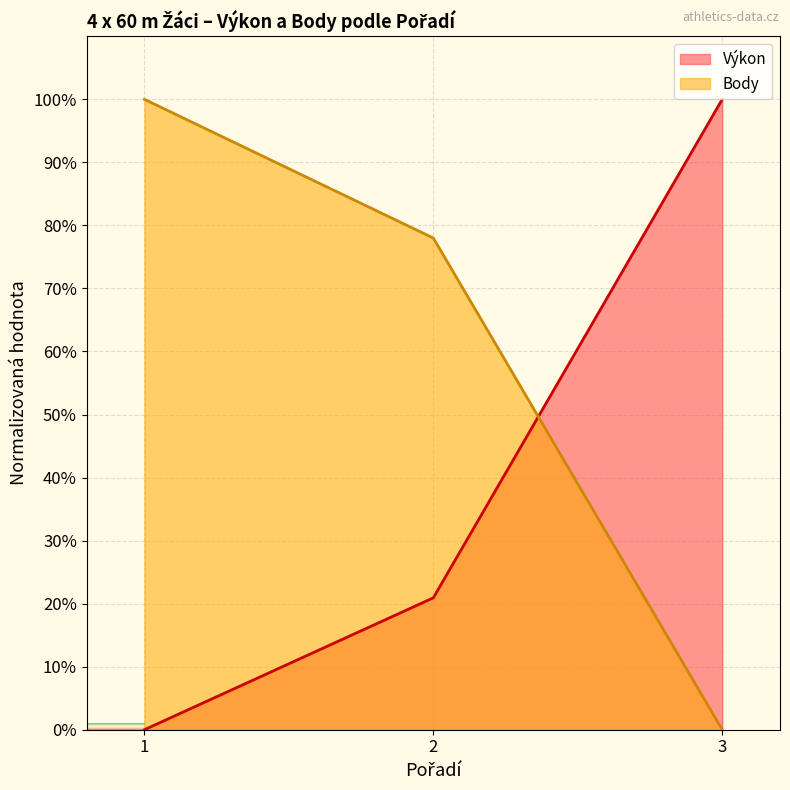

Reading left to right, what are all the values shown in this chart?

Výkon: 1=0.0	2=20.9	3=100.0
Body: 1=100.0	2=78.0	3=0.0